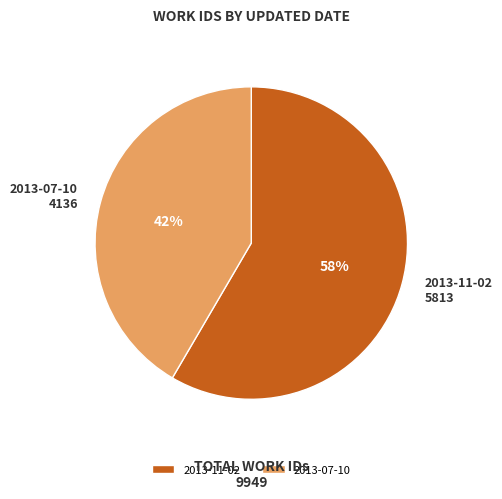

How many segments does this pie chart have?

2